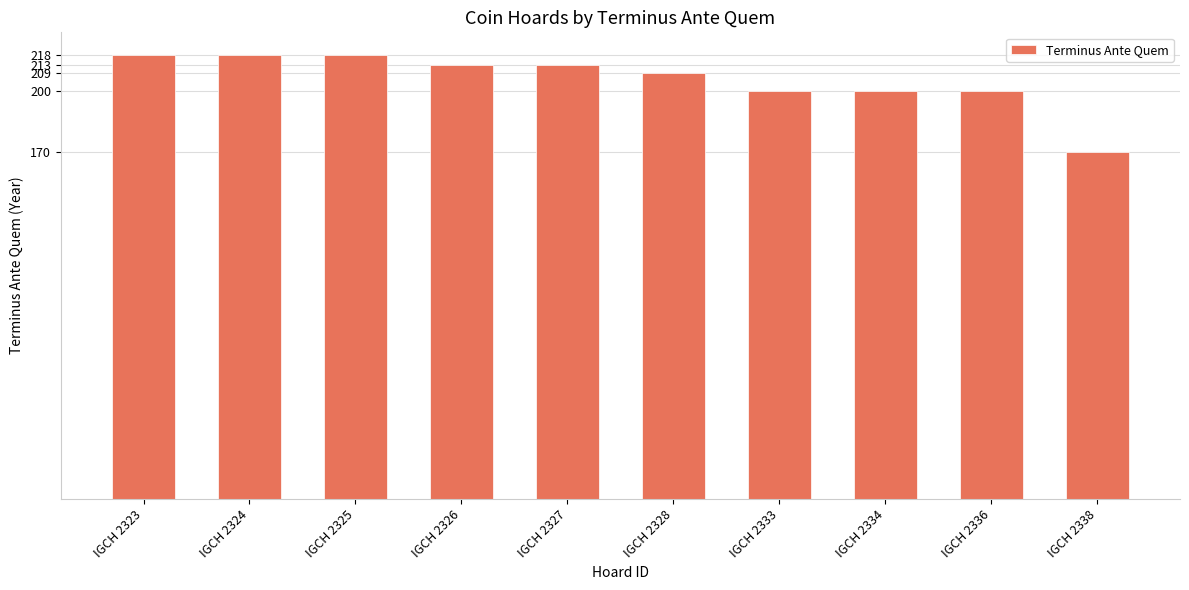

How many values are below 213?

5